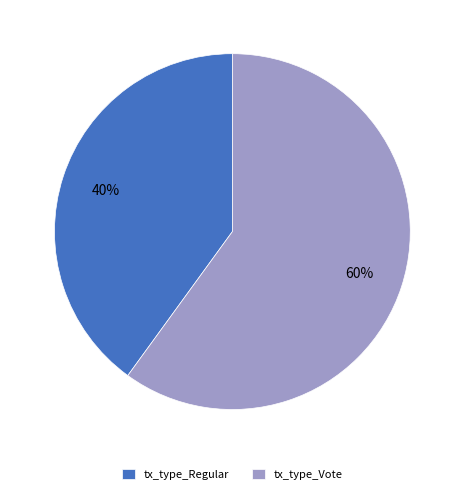

Rank the categories by value from highest to lowest.

tx_type_Vote, tx_type_Regular